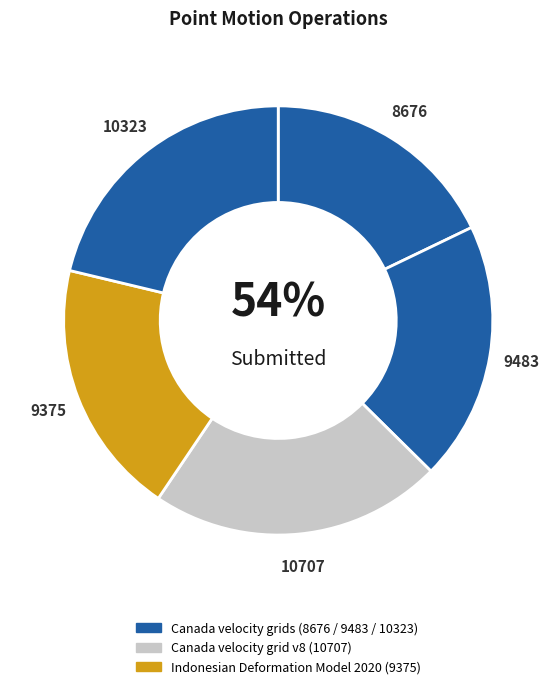

The Indonesian Deformation Model 2020 slice represents 13% of the pie. True or false?

False